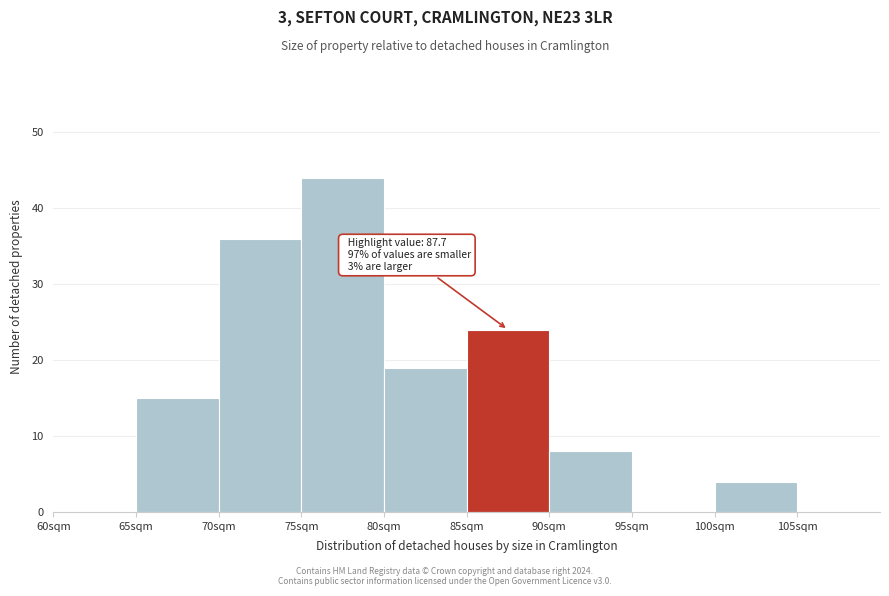

Over which range of the x-axis is the bar tallest?

75 to 80